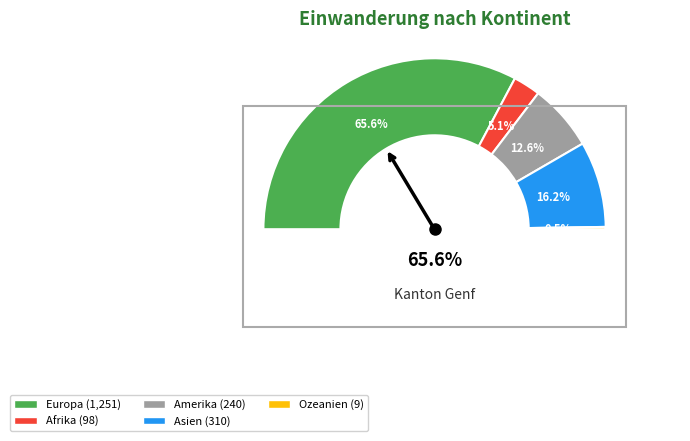

Between Afrika and Asien, which is larger?

Asien